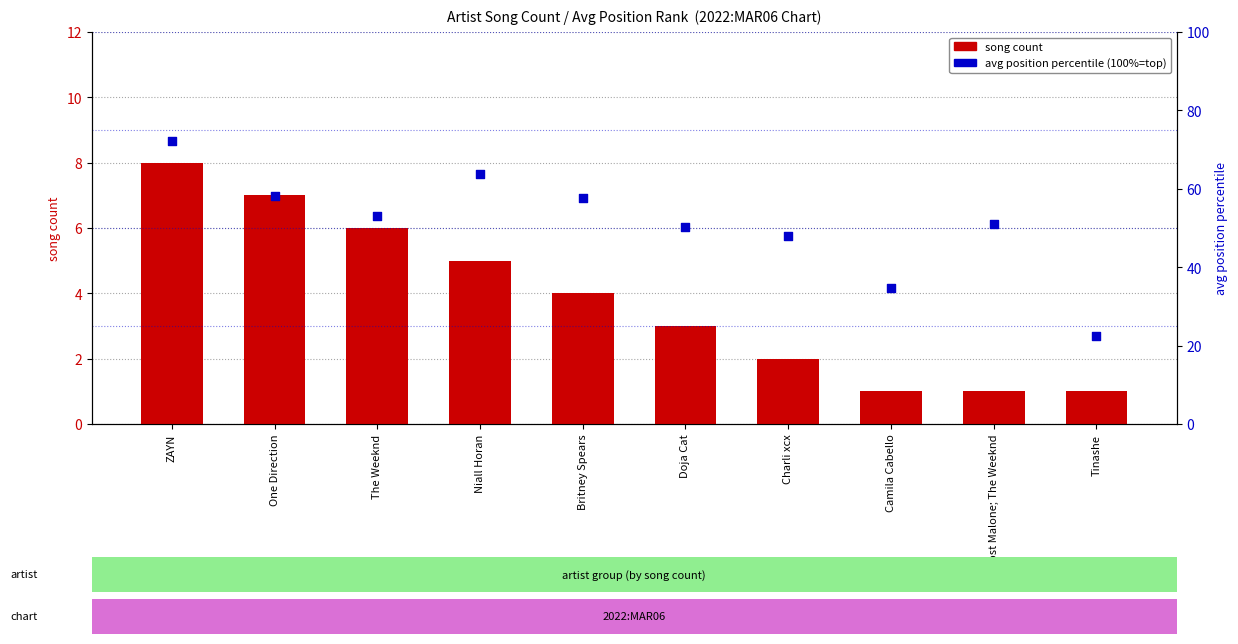

Which series has the largest Y range (max minus min)?

avg position percentile